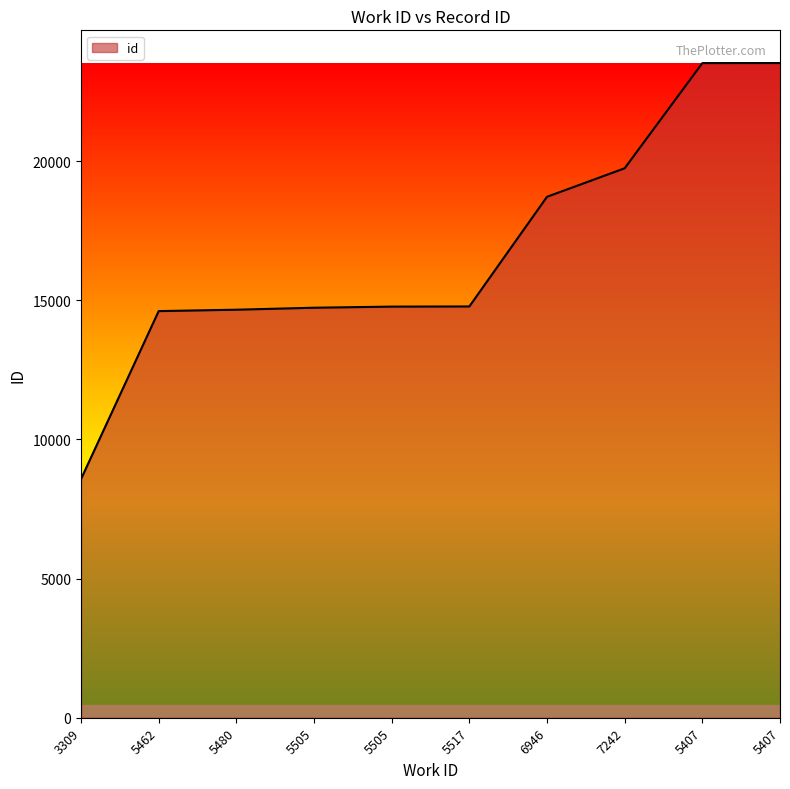

List the labels in order of value, smallest first.

3309, 5462, 5480, 5505, 5505, 5517, 6946, 7242, 5407, 5407